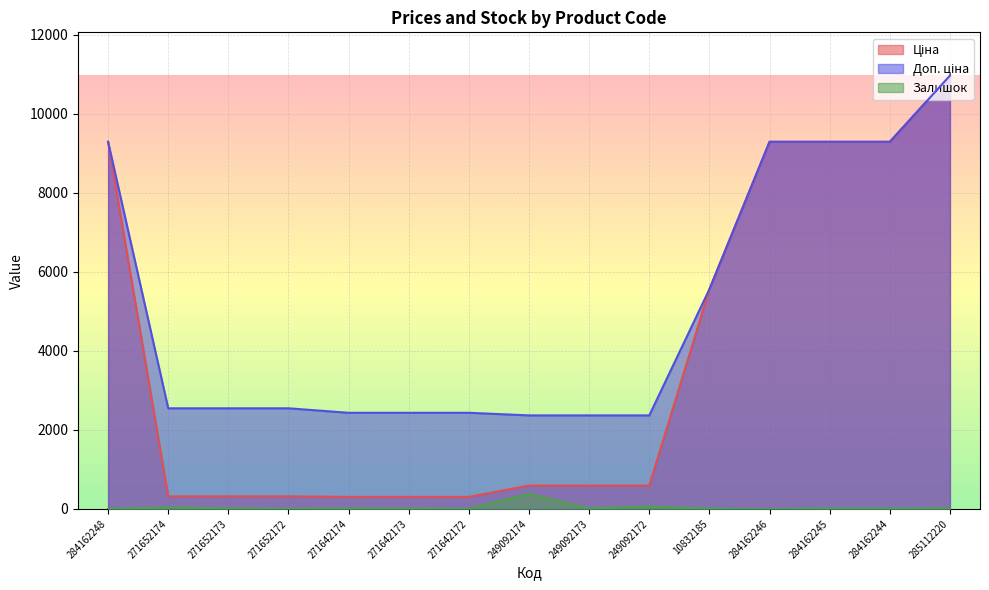

At how many categories does at least one series exceed 9705?

1